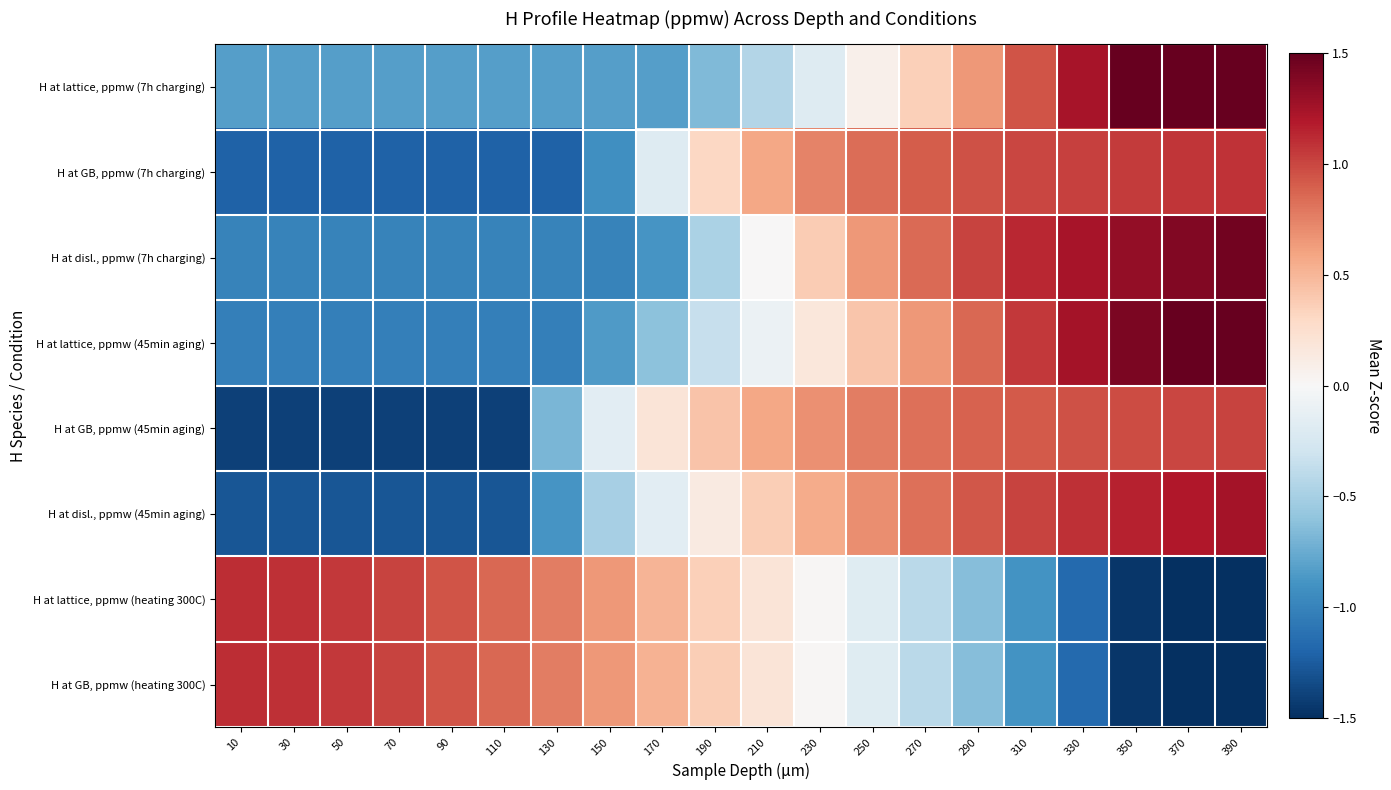

Reading right to left, transcribe all the data shown in this chart.

H at lattice, ppmw (7h charging): 390=2.1	370=1.8	350=1.5	330=1.2	310=0.9	290=0.6	270=0.4	250=0.1	230=-0.2	210=-0.4	190=-0.7	170=-0.8	150=-0.8	130=-0.8	110=-0.8	90=-0.8	70=-0.8	50=-0.8	30=-0.8	10=-0.8
H at GB, ppmw (7h charging): 390=1.1	370=1.1	350=1.0	330=1.0	310=1.0	290=1.0	270=0.9	250=0.8	230=0.7	210=0.6	190=0.3	170=-0.2	150=-0.9	130=-1.2	110=-1.2	90=-1.2	70=-1.2	50=-1.2	30=-1.2	10=-1.2
H at disl., ppmw (7h charging): 390=1.4	370=1.4	350=1.3	330=1.2	310=1.1	290=1.0	270=0.9	250=0.6	230=0.4	210=0.0	190=-0.5	170=-0.9	150=-1.0	130=-1.0	110=-1.0	90=-1.0	70=-1.0	50=-1.0	30=-1.0	10=-1.0
H at lattice, ppmw (45min aging): 390=1.7	370=1.6	350=1.4	330=1.2	310=1.1	290=0.9	270=0.6	250=0.4	230=0.2	210=-0.1	190=-0.4	170=-0.6	150=-0.8	130=-1.0	110=-1.0	90=-1.0	70=-1.0	50=-1.0	30=-1.0	10=-1.0
H at GB, ppmw (45min aging): 390=1.0	370=1.0	350=1.0	330=1.0	310=0.9	290=0.9	270=0.8	250=0.8	230=0.7	210=0.6	190=0.4	170=0.2	150=-0.2	130=-0.7	110=-1.4	90=-1.4	70=-1.4	50=-1.4	30=-1.4	10=-1.4
H at disl., ppmw (45min aging): 390=1.3	370=1.2	350=1.2	330=1.1	310=1.0	290=0.9	270=0.8	250=0.7	230=0.6	210=0.4	190=0.1	170=-0.2	150=-0.5	130=-0.9	110=-1.3	90=-1.3	70=-1.3	50=-1.3	30=-1.3	10=-1.3
H at lattice, ppmw (heating 300C): 390=-2.1	370=-1.8	350=-1.5	330=-1.2	310=-0.9	290=-0.6	270=-0.4	250=-0.2	230=0.0	210=0.2	190=0.4	170=0.5	150=0.6	130=0.8	110=0.9	90=0.9	70=1.0	50=1.1	30=1.1	10=1.1
H at GB, ppmw (heating 300C): 390=-2.1	370=-1.8	350=-1.5	330=-1.2	310=-0.9	290=-0.6	270=-0.4	250=-0.2	230=0.0	210=0.2	190=0.4	170=0.5	150=0.6	130=0.8	110=0.9	90=0.9	70=1.0	50=1.1	30=1.1	10=1.1